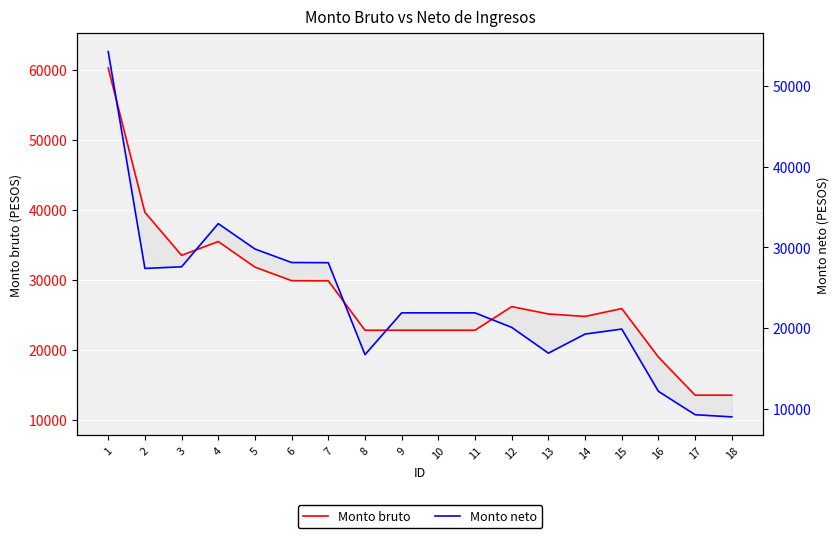

At how many categories does at least one series exceed 50354?

1